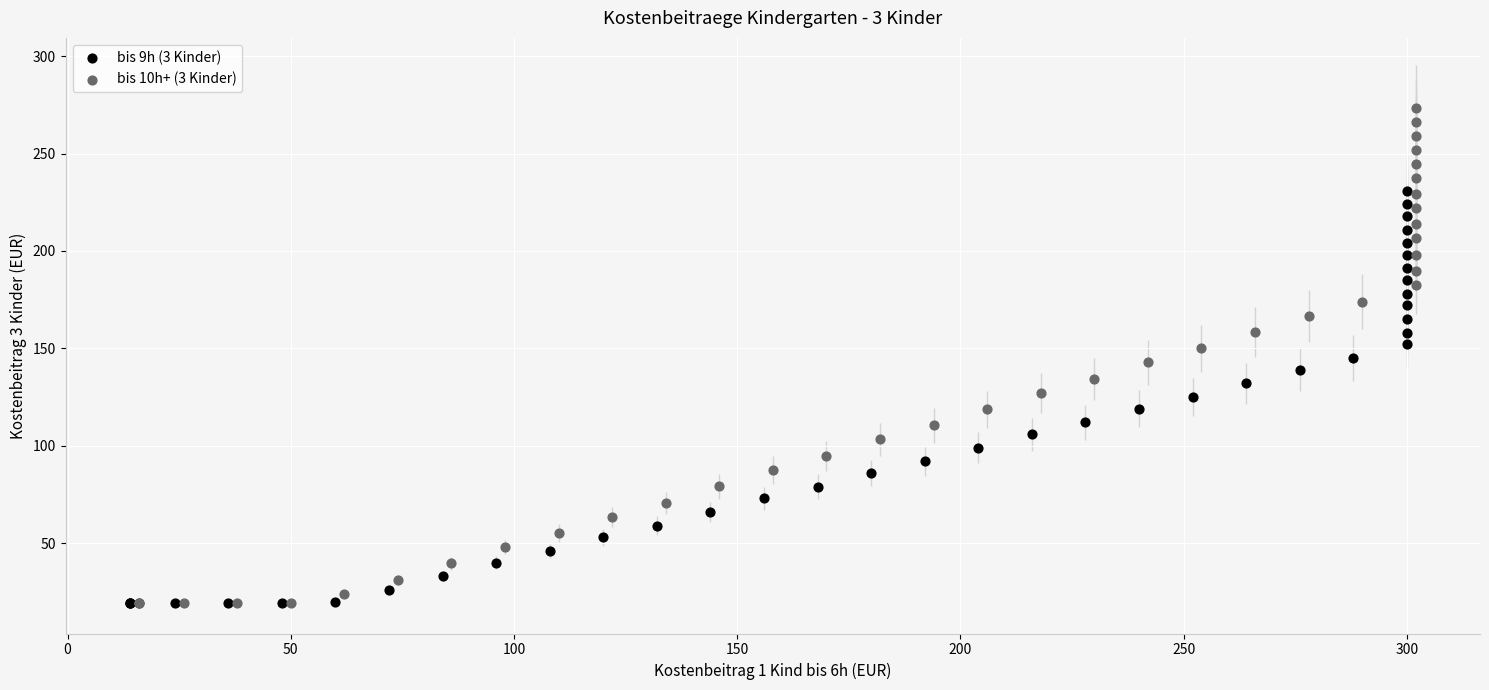

Which series contains the highest Y value?

bis 10h+ (3 Kinder)